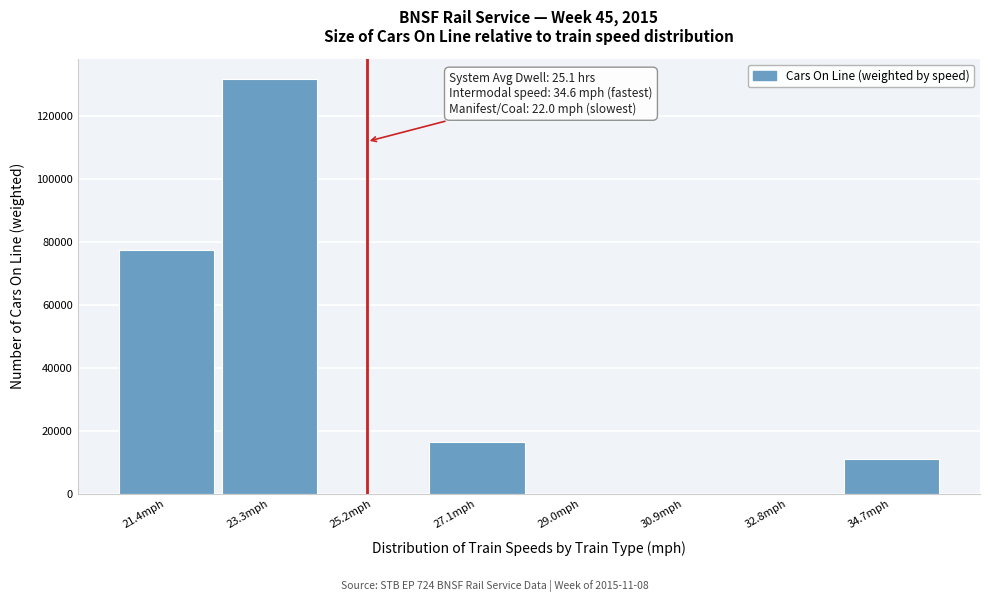

Which range on the x-axis has the tallest bar?

22.4 to 24.2